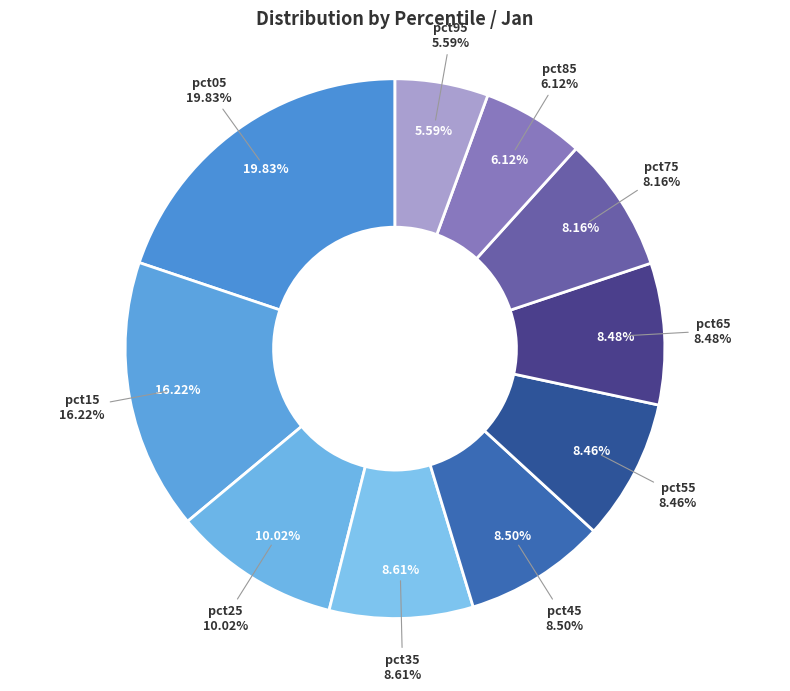

To the nearest percent, what is the difference between the pct25 and pct75 slice percentages?

2%